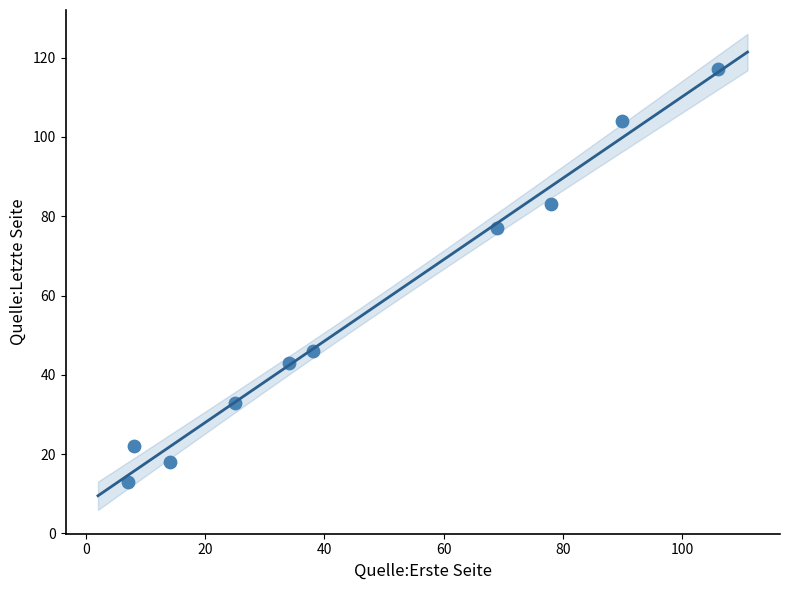

What Y value in the scatter plot is closest to 65?

77